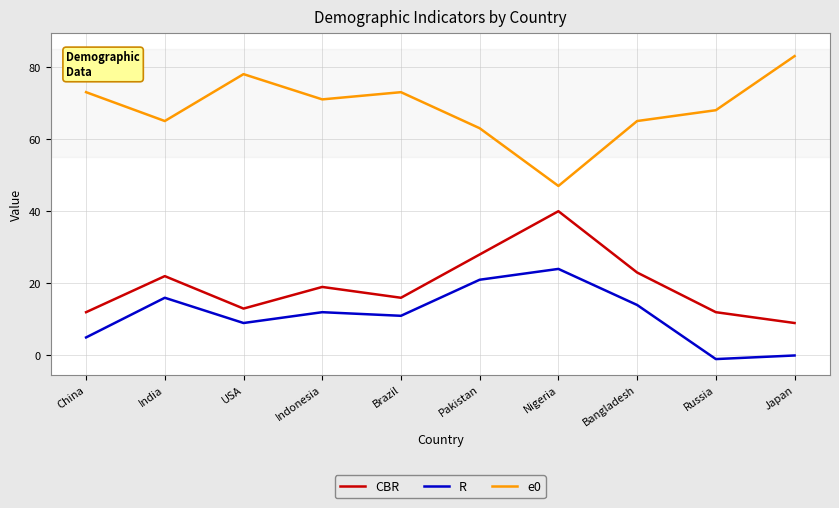

Is the value of e0 at Russia greater than the value of R at China?

Yes